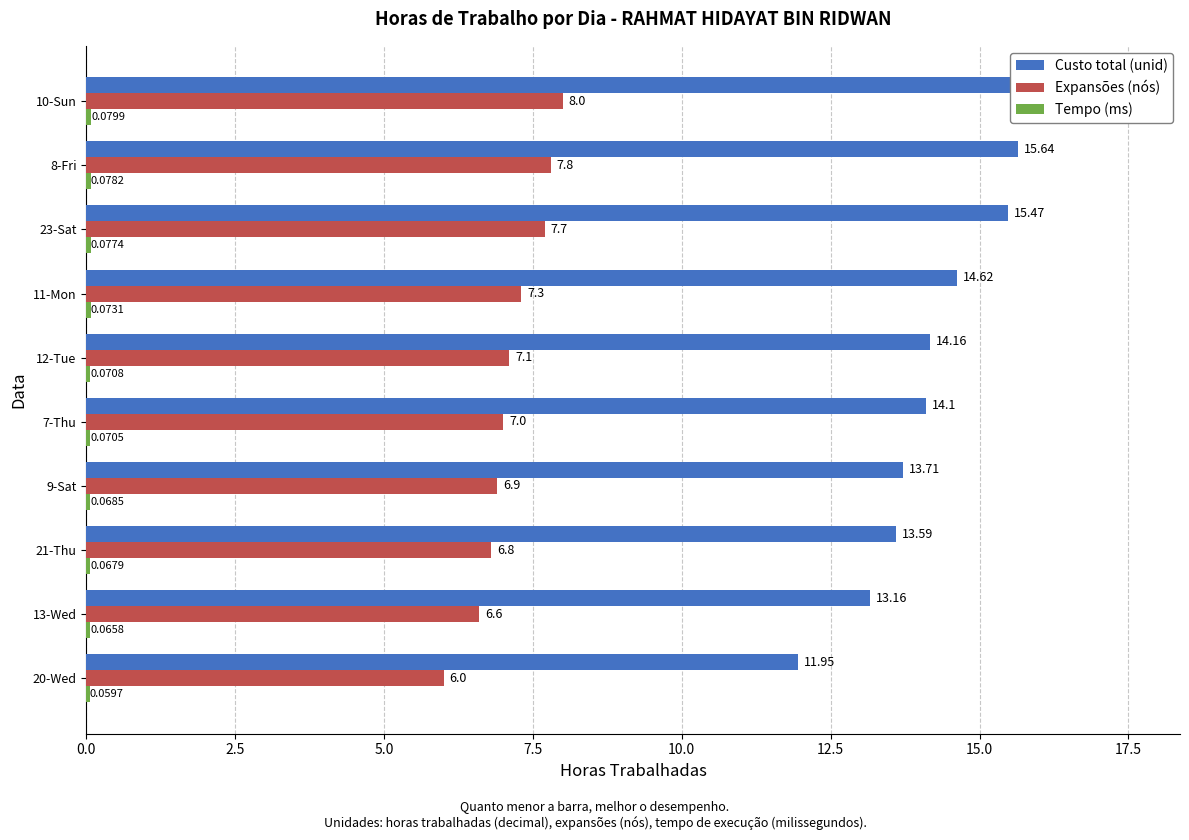

The value of Custo total (unid) at 8-Fri is 6.0. True or false?

False